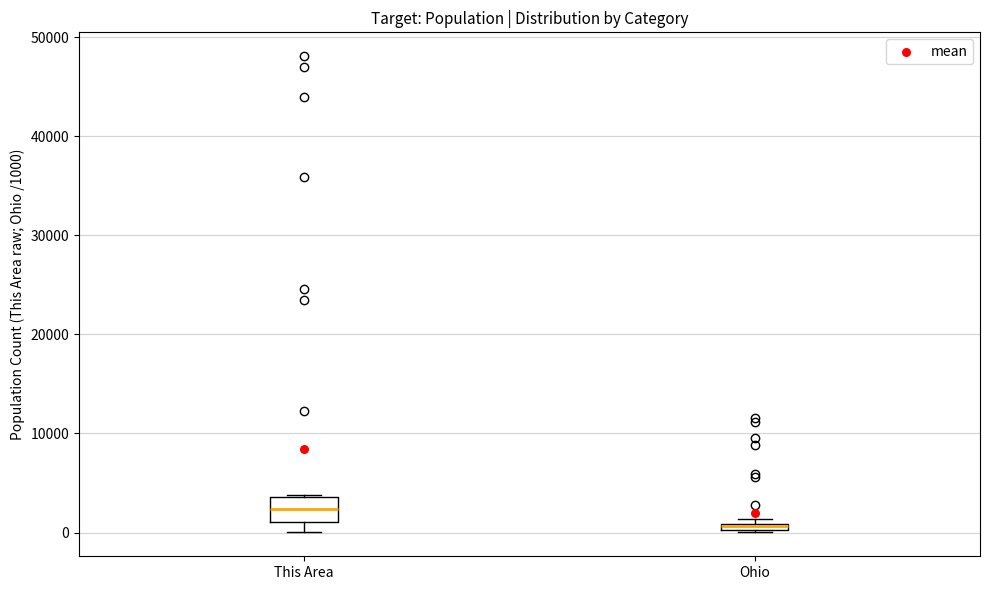

Where is the upper edge of the box for Ohio on the y-axis? The values are not printed on the chart, so give them approximately, as read against the axis.

1000